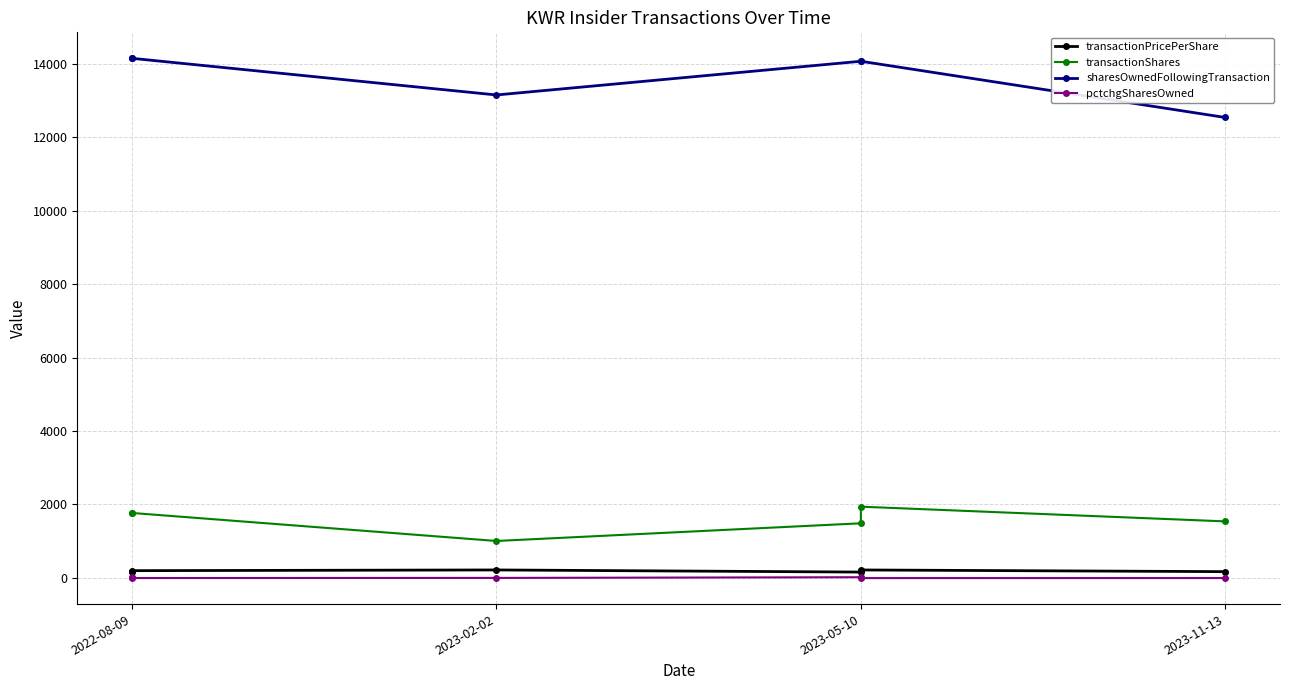

True or false: sharesOwnedFollowingTransaction and pctchgSharesOwned cross at least once.

False